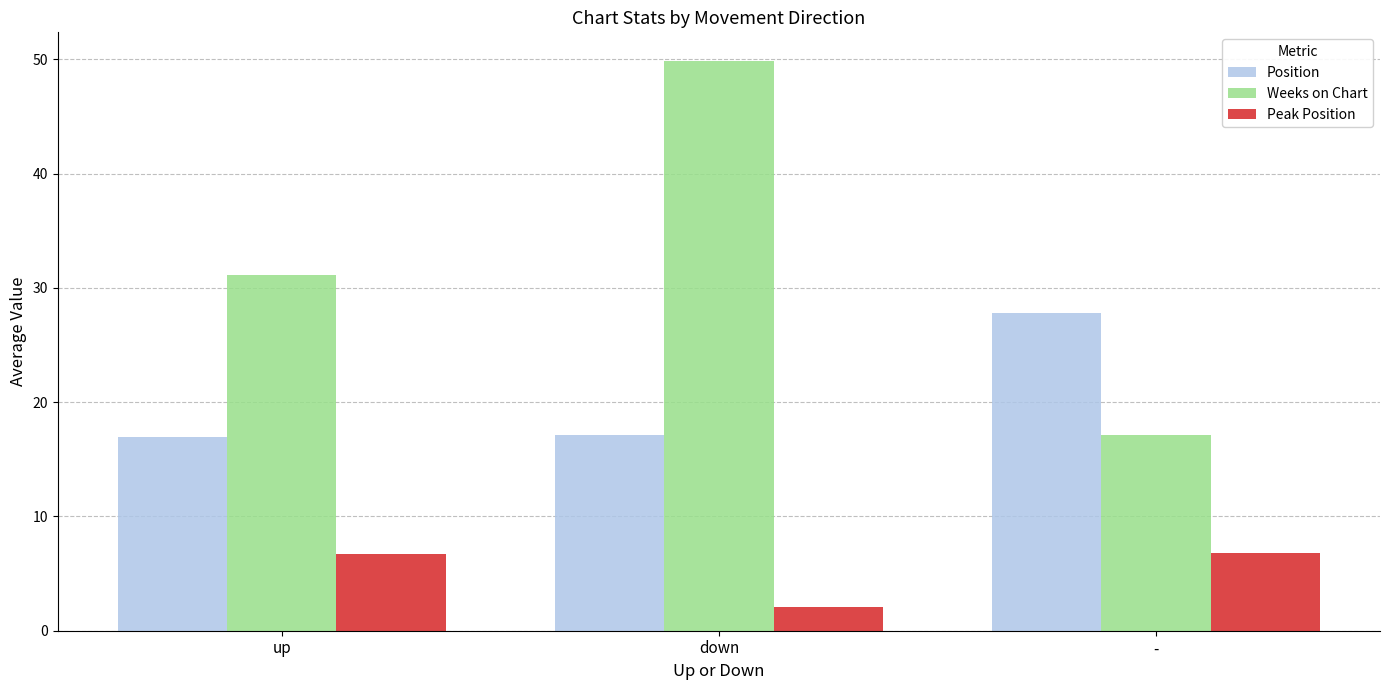

Rank the series by their average value, from highest to lowest.

Weeks on Chart, Position, Peak Position